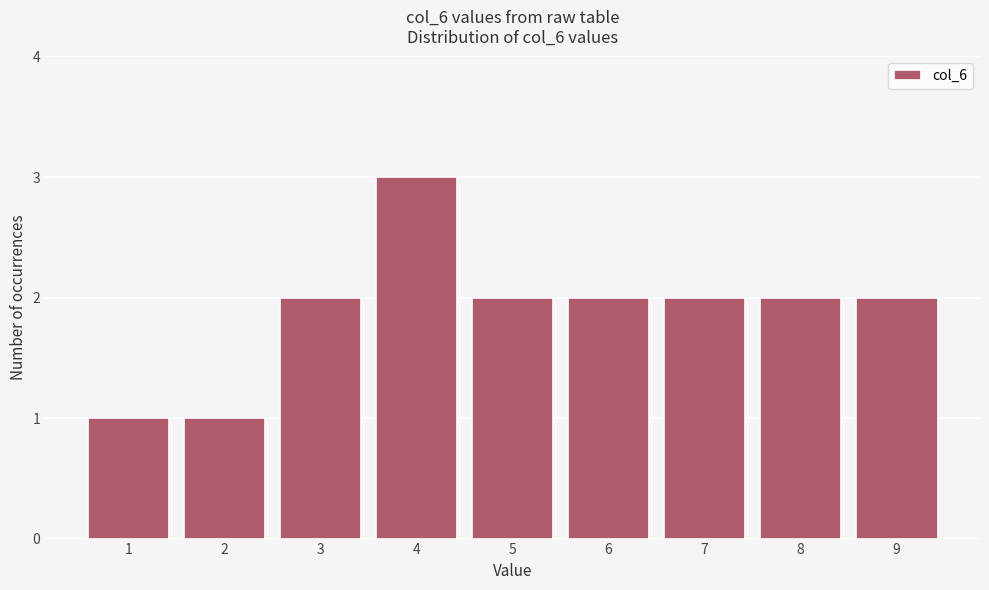

How tall is the bar that spans 7.5 to 8.5 on the x-axis? The values are not printed on the chart, so give them approximately, as read against the axis.

2